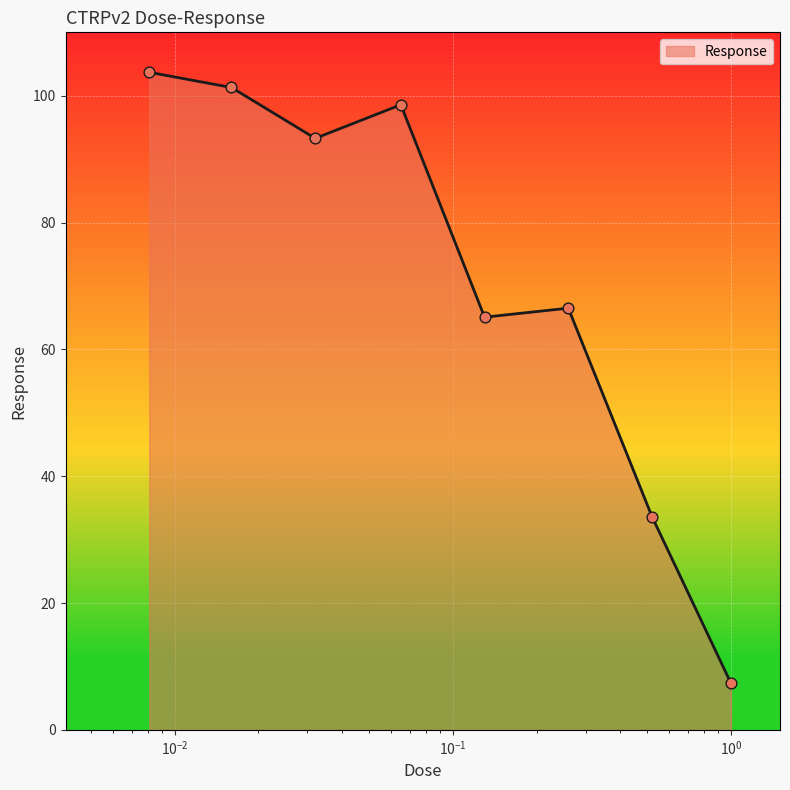

What is the minimum value shown in the chart?

7.3